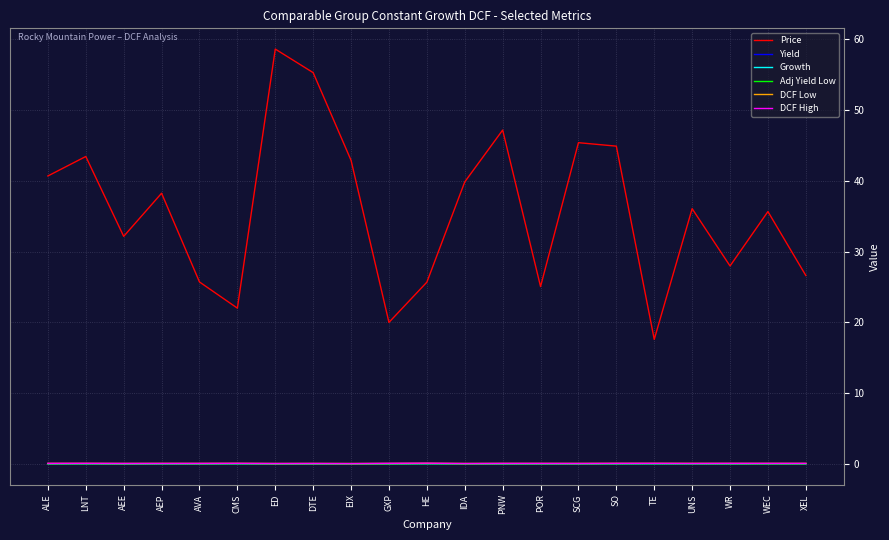

What position from the left is SCG?

15